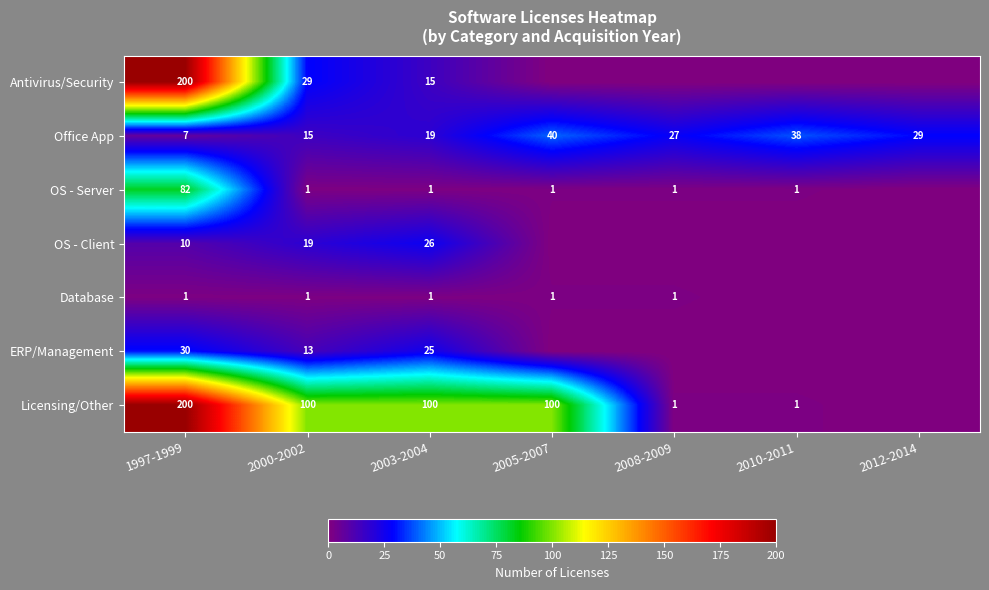

What is the spread (max minus min) of values at 2003-2004?

99